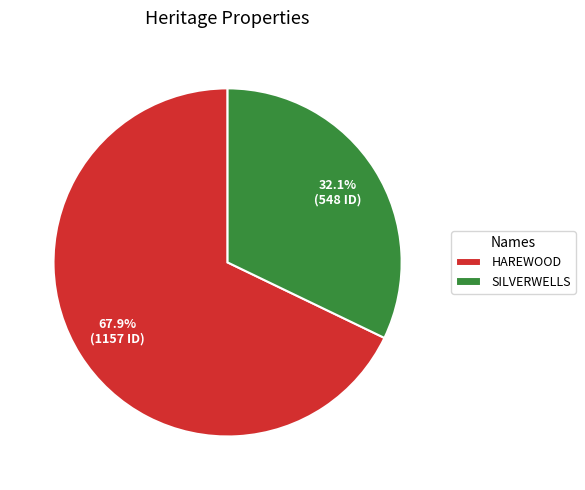

What percentage is the SILVERWELLS slice, to the nearest percent?

32%